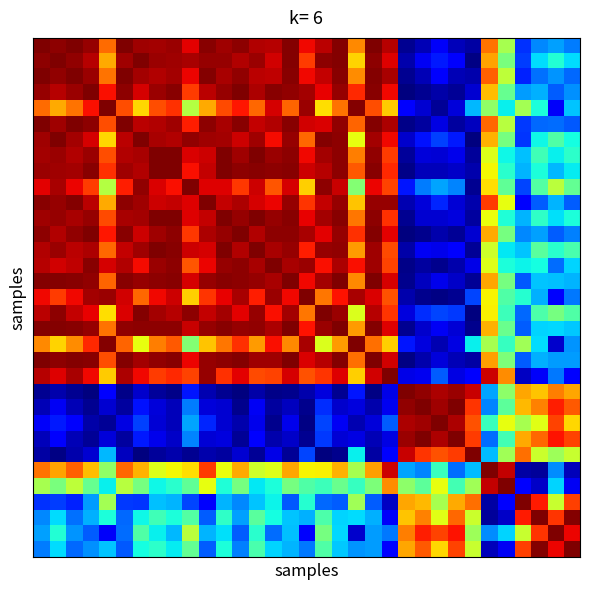

At which category is the sum across all series the highest?

18